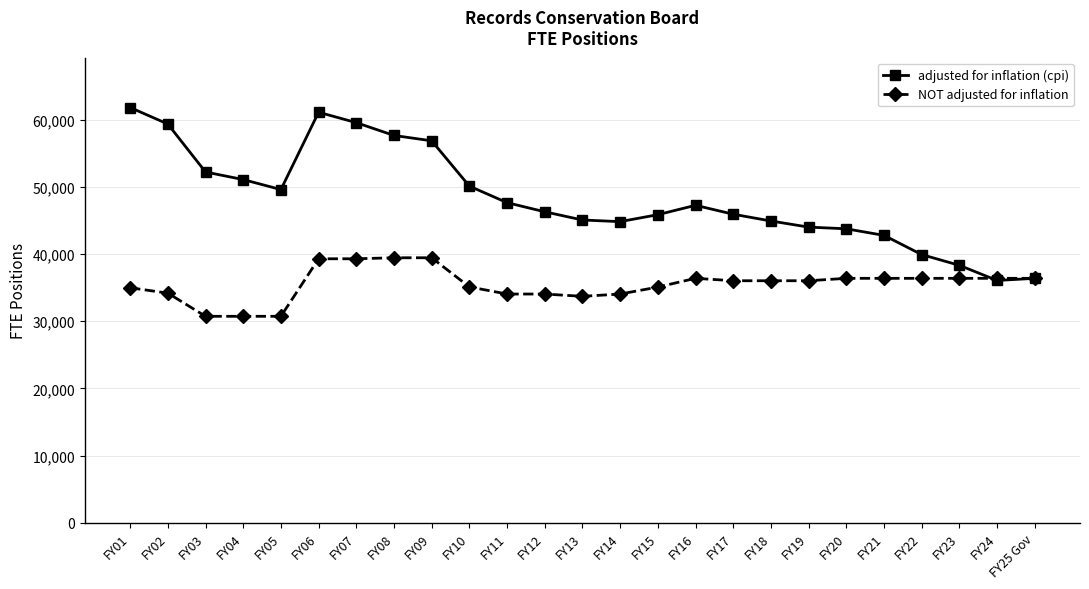

The NOT adjusted for inflation series shows 36396 at FY25 Gov. True or false?

True